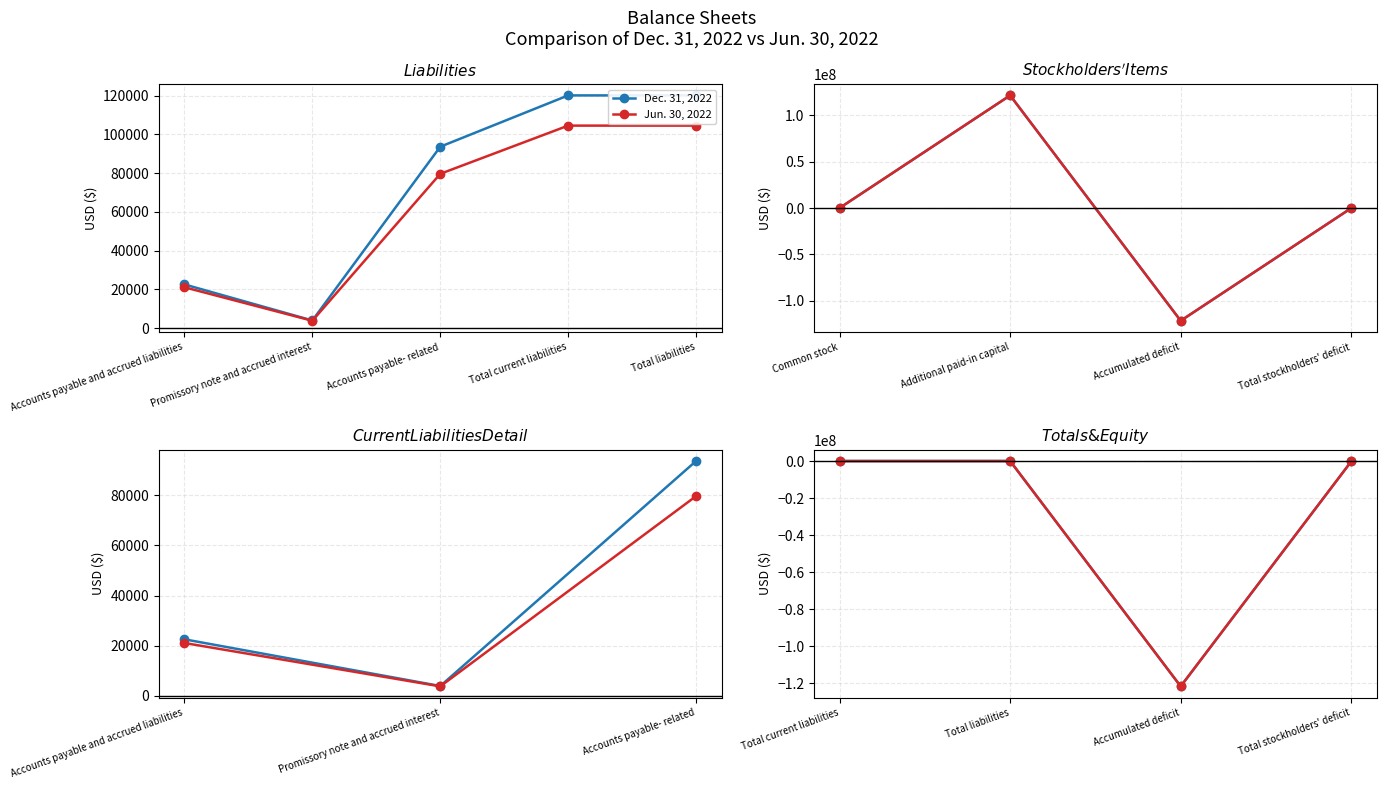

The Dec. 31, 2022 series shows 41111 at Total current liabilities. True or false?

False